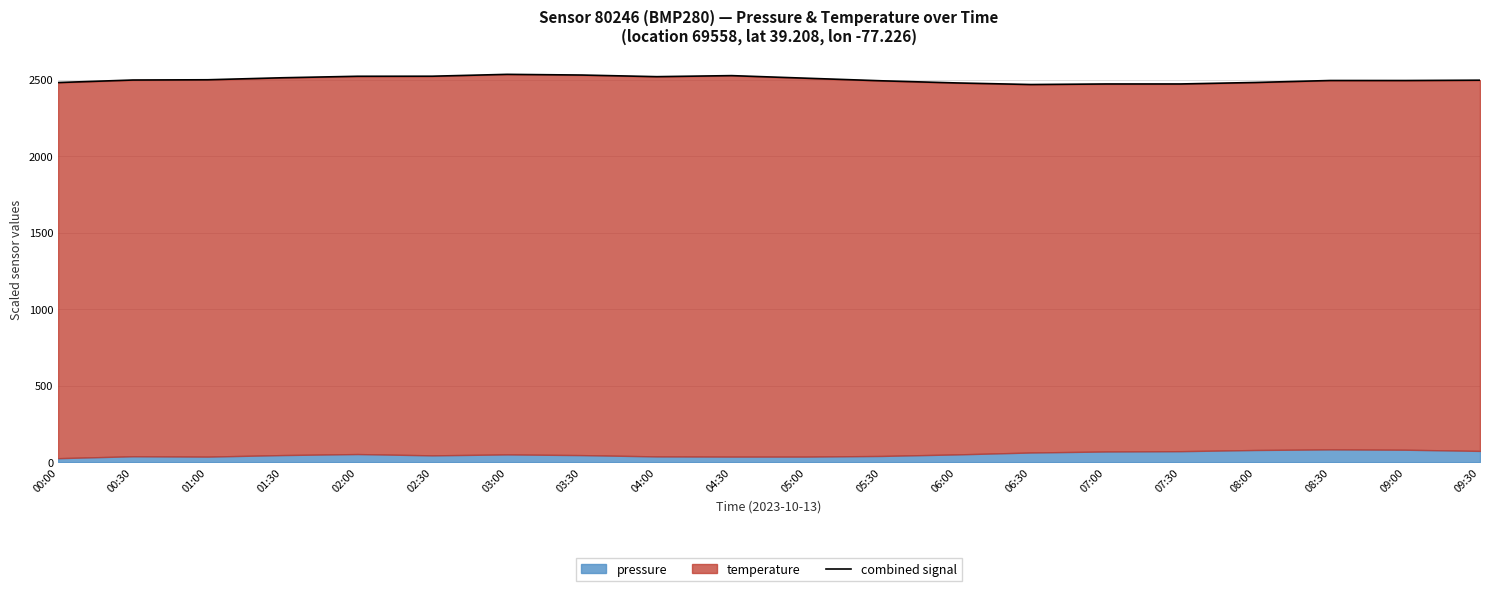

What is the value of the 13th point from the left?

2478.6